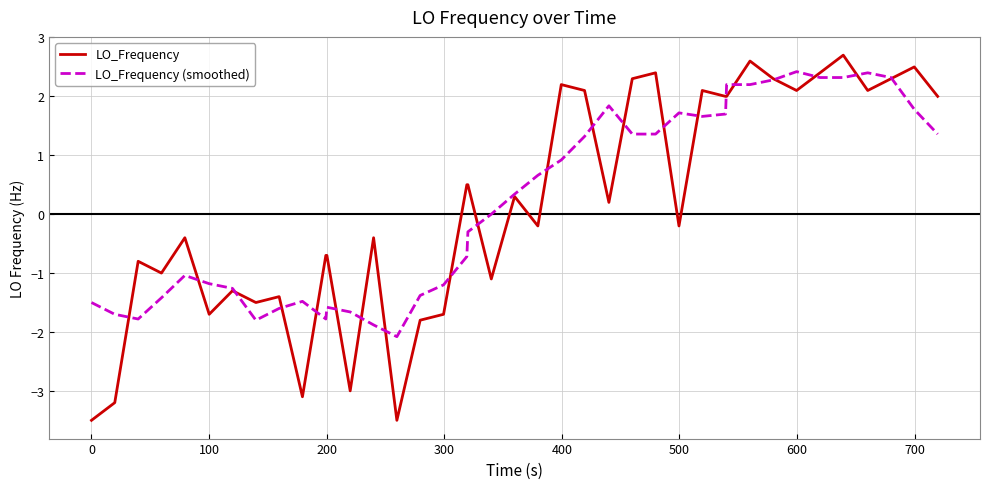

Rank the series by their maximum value, from highest to lowest.

LO_Frequency, LO_Frequency (smoothed)